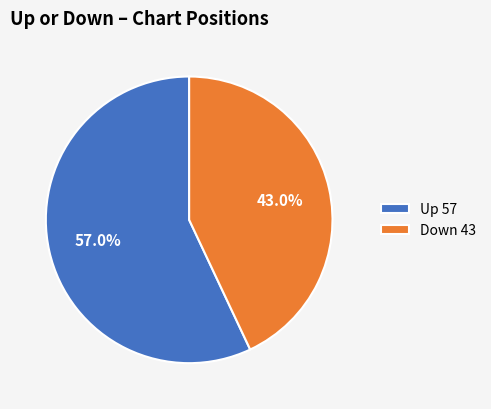

What is the ratio of the value at Up 57 to the value at Down 43?

1.3